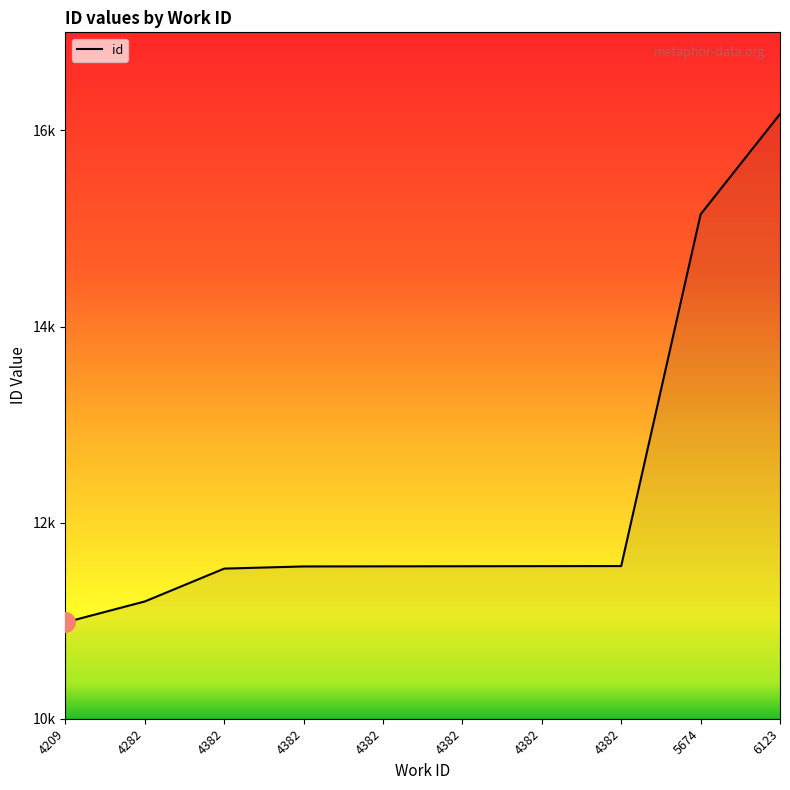

Reading right to left, list all the values displayed in this chart.

16167	15144	11557	11556	11555	11554	11553	11531	11196	10983